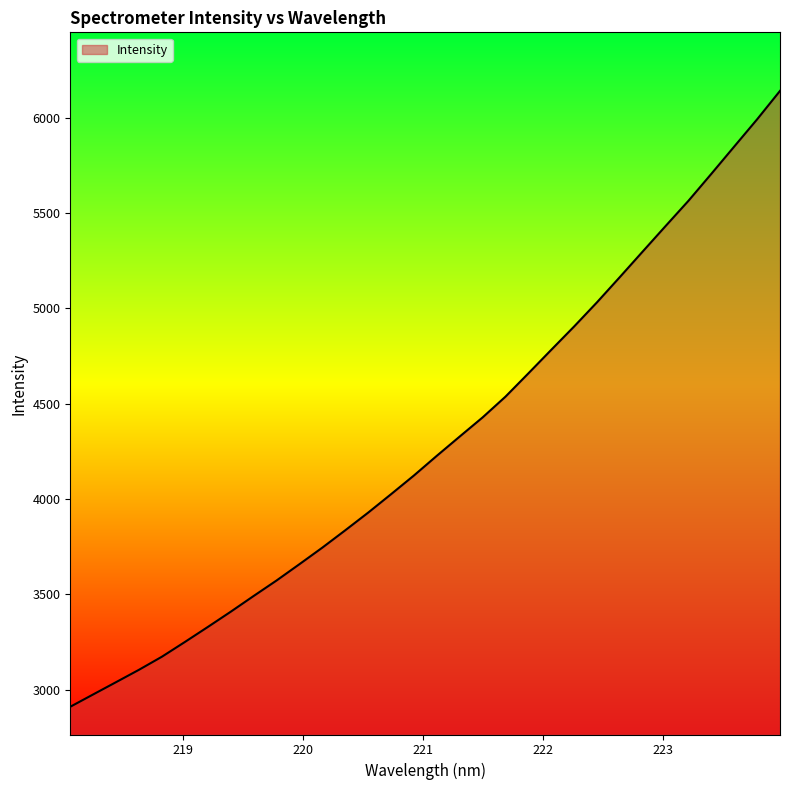

How many series are shown in this chart?

1